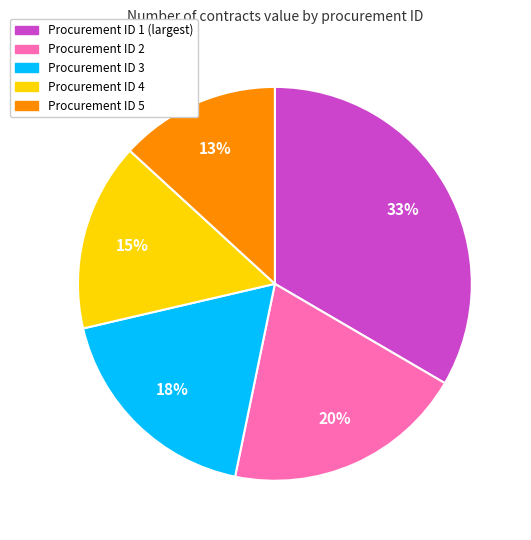

To the nearest percent, what is the average slice percentage?

20%